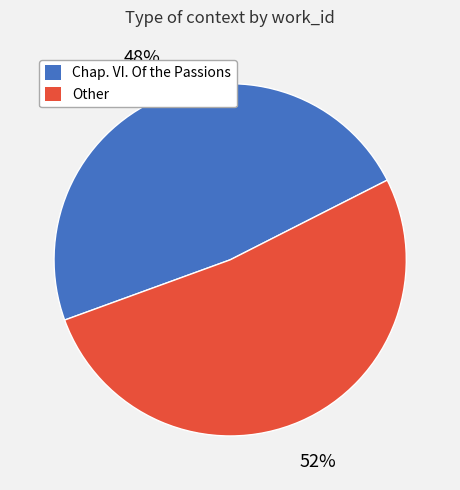

Does Chap. VI. Of the Passions represent more than half of the total?

No